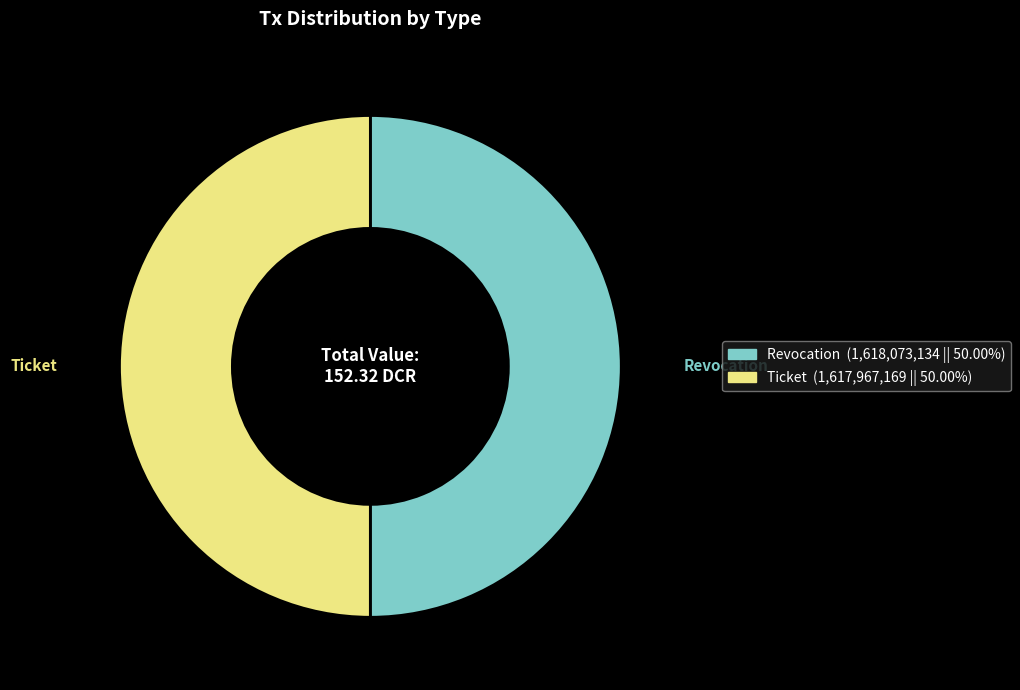

Do Revocation and Ticket together represent more than half of the pie?

Yes